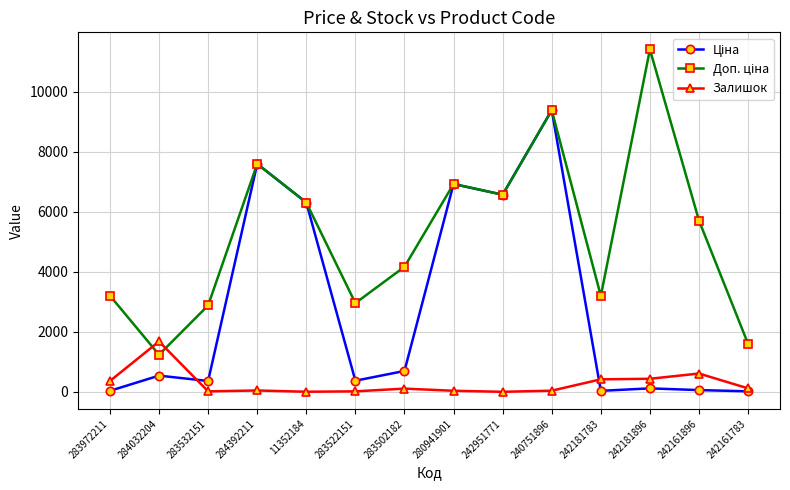

At which category does Залишок reach its first local peak?

284032204